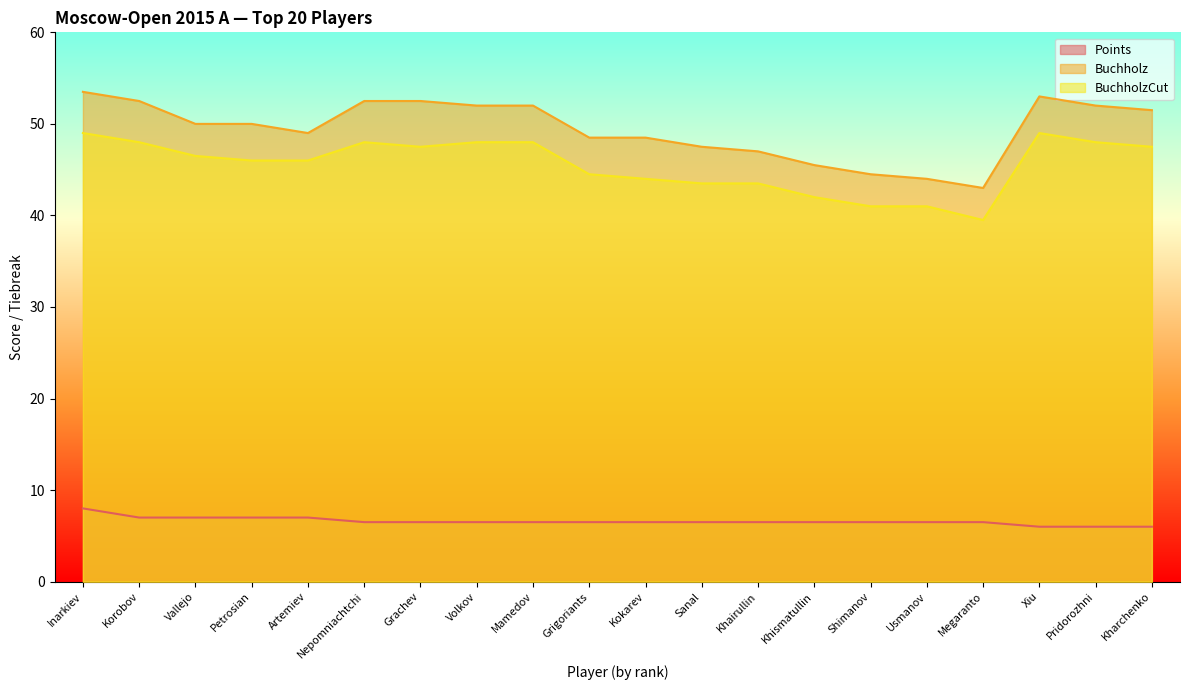

How many lines are shown in the chart?

3